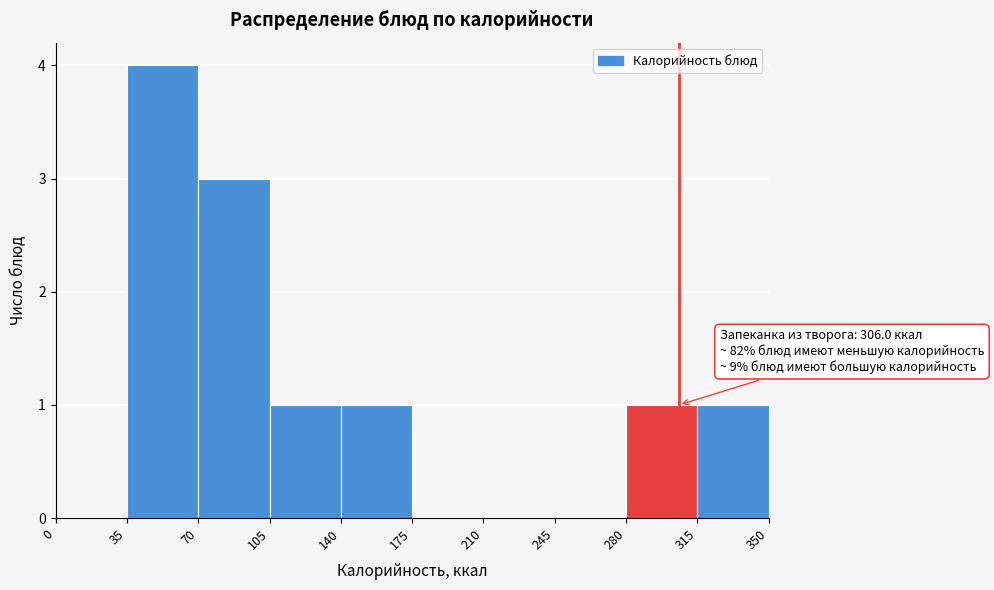

Over which range of the x-axis is the bar tallest?

35 to 70